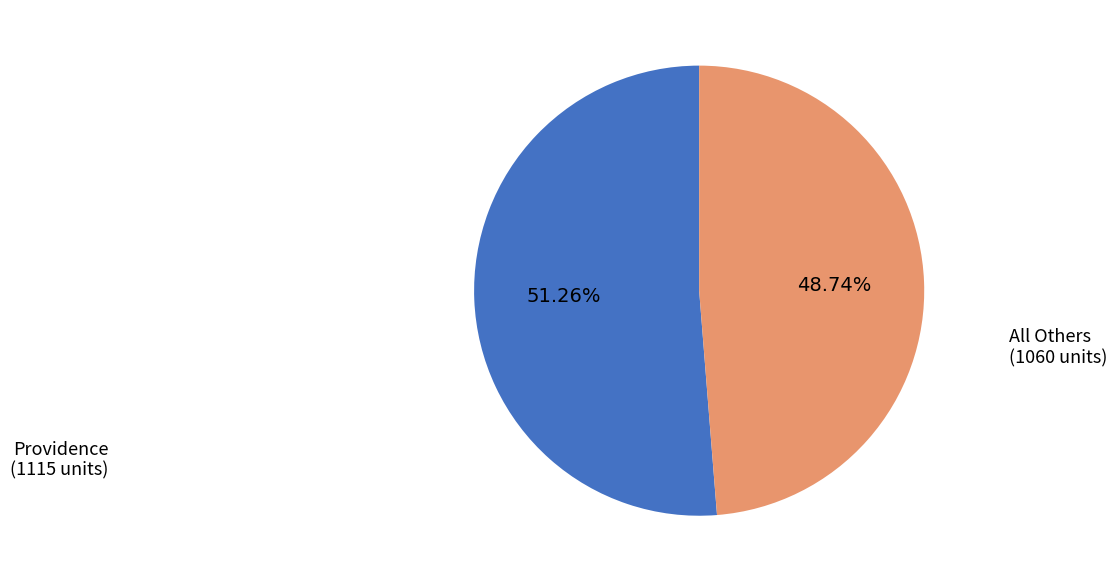

Does any single category account for the majority?

Yes